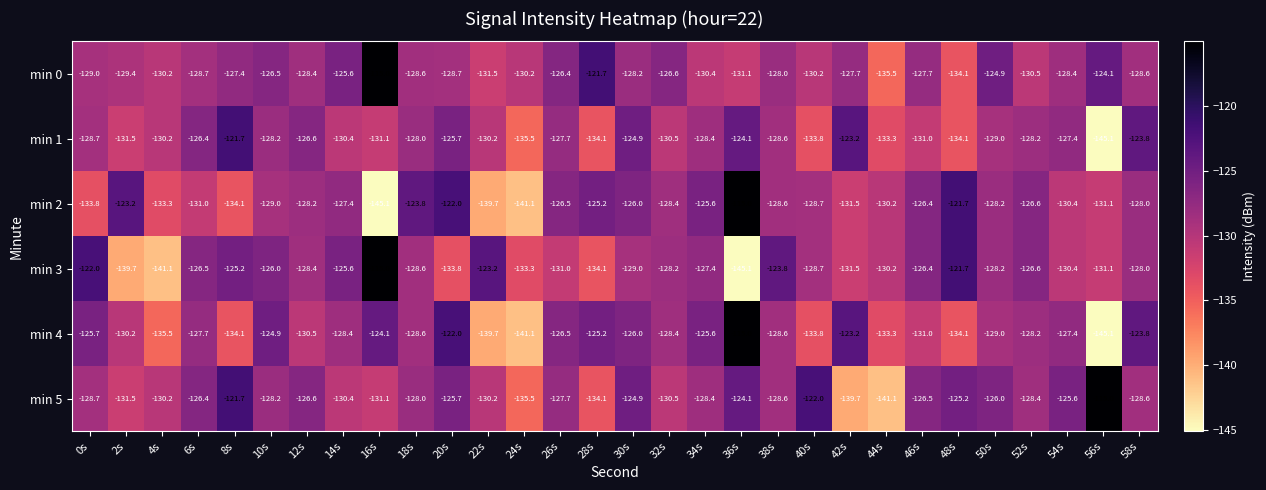

Is the value of min 5 at 10s greater than the value of min 3 at 30s?

Yes